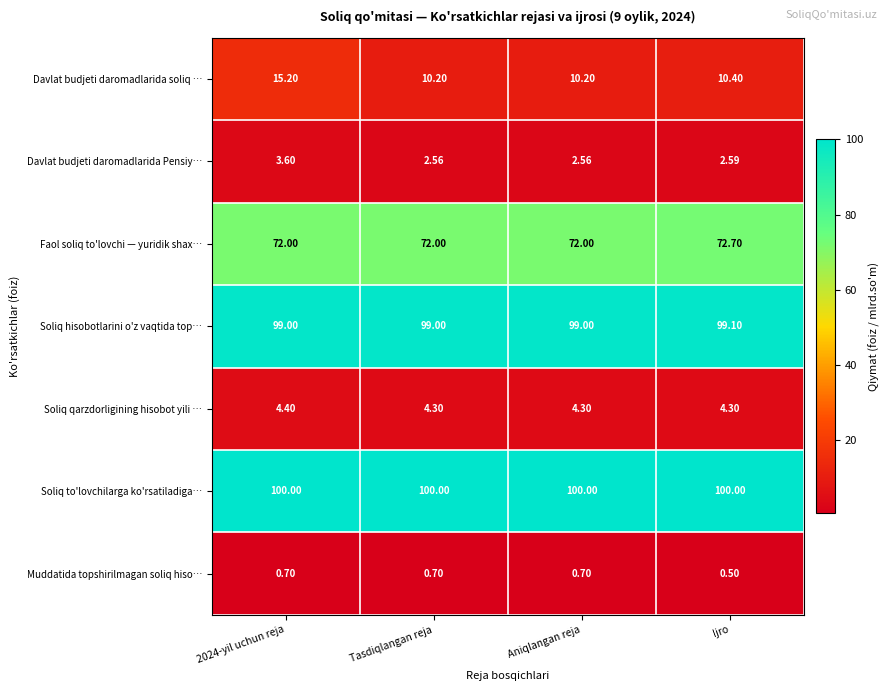

Rank the series at Ijro from highest to lowest value.

Soliq to'lovchilarga ko'rsatiladiga…, Soliq hisobotlarini o'z vaqtida top…, Faol soliq to'lovchi — yuridik shax…, Davlat budjeti daromadlarida soliq …, Soliq qarzdorligining hisobot yili …, Davlat budjeti daromadlarida Pensiy…, Muddatida topshirilmagan soliq hiso…